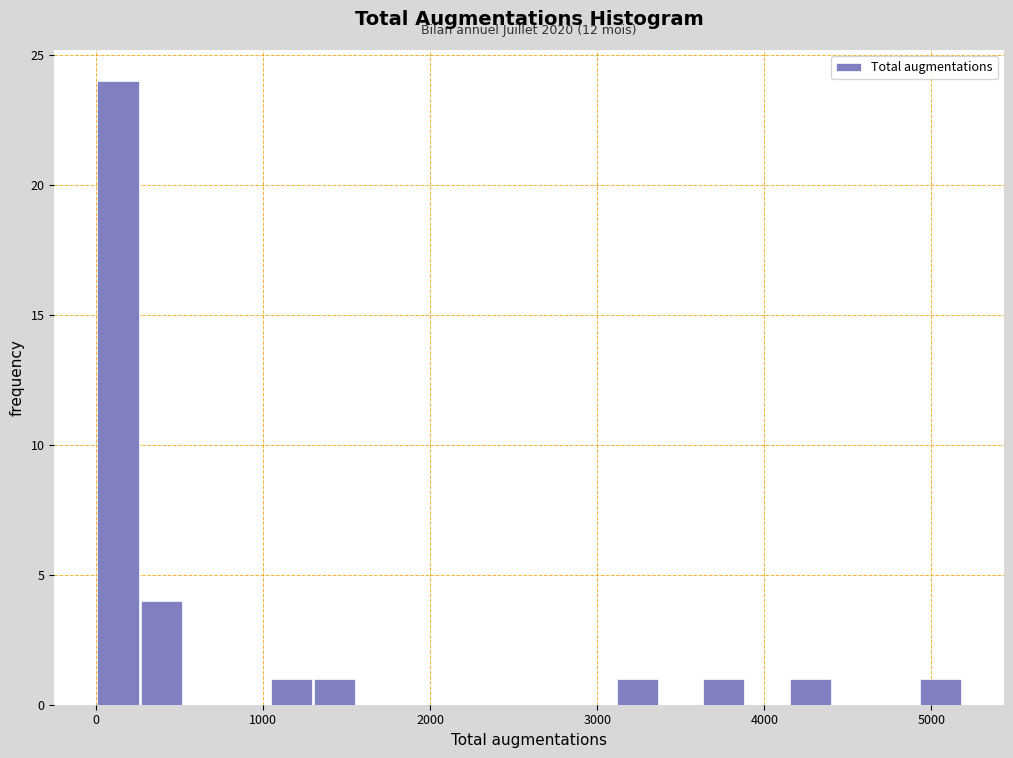

Around what value on the x-axis is the tallest bar? Give the approximate position of its centre, as read against the axis.

100